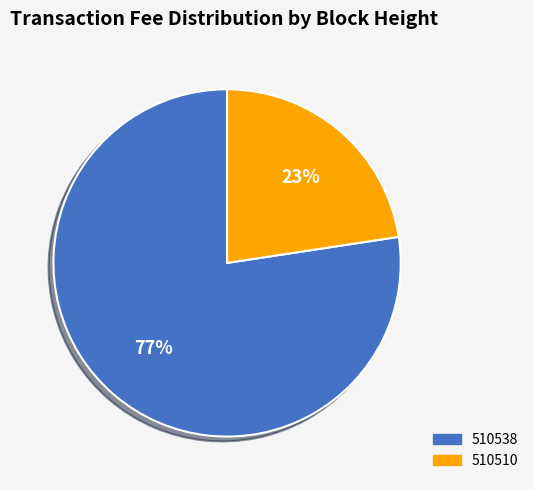

Count the number of slices in the pie.

2